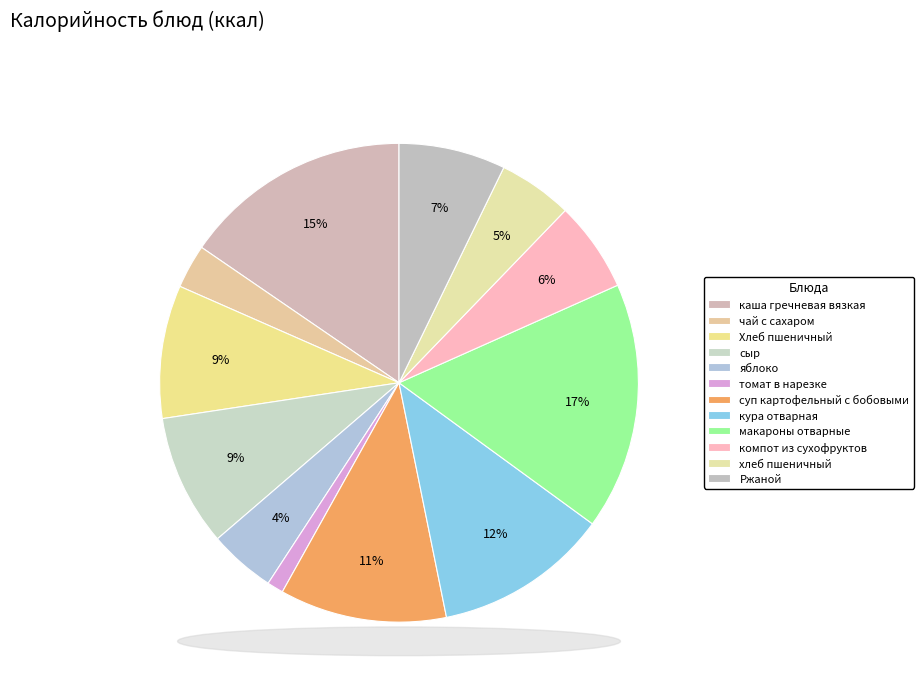

How many segments does this pie chart have?

12